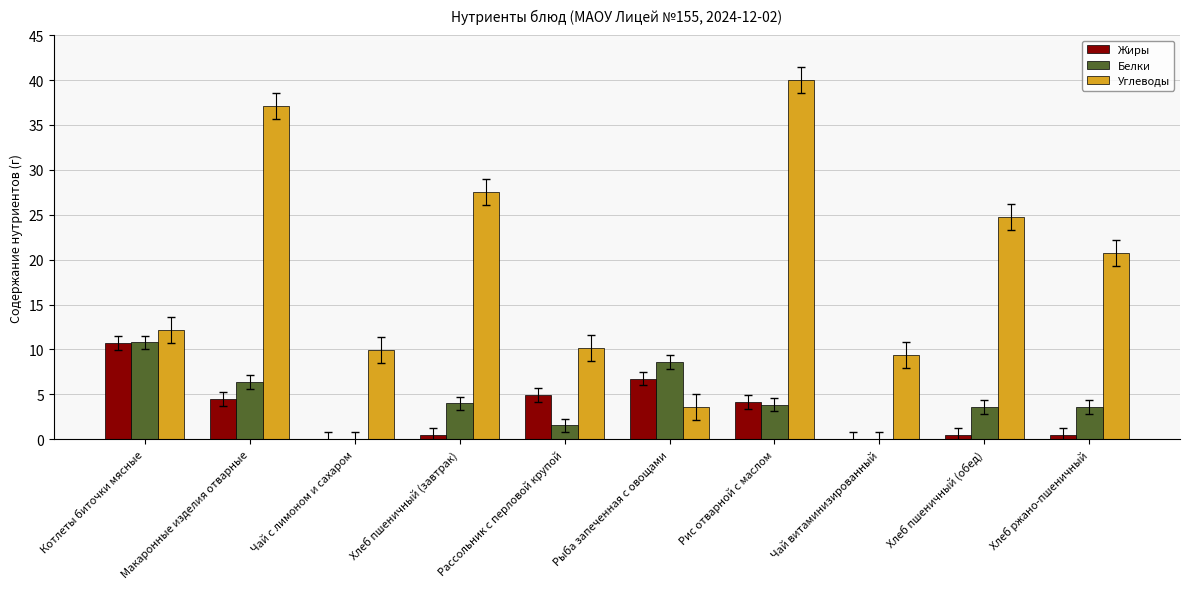

True or false: Жиры has a value of 2.2 at Рис отварной с маслом.

False